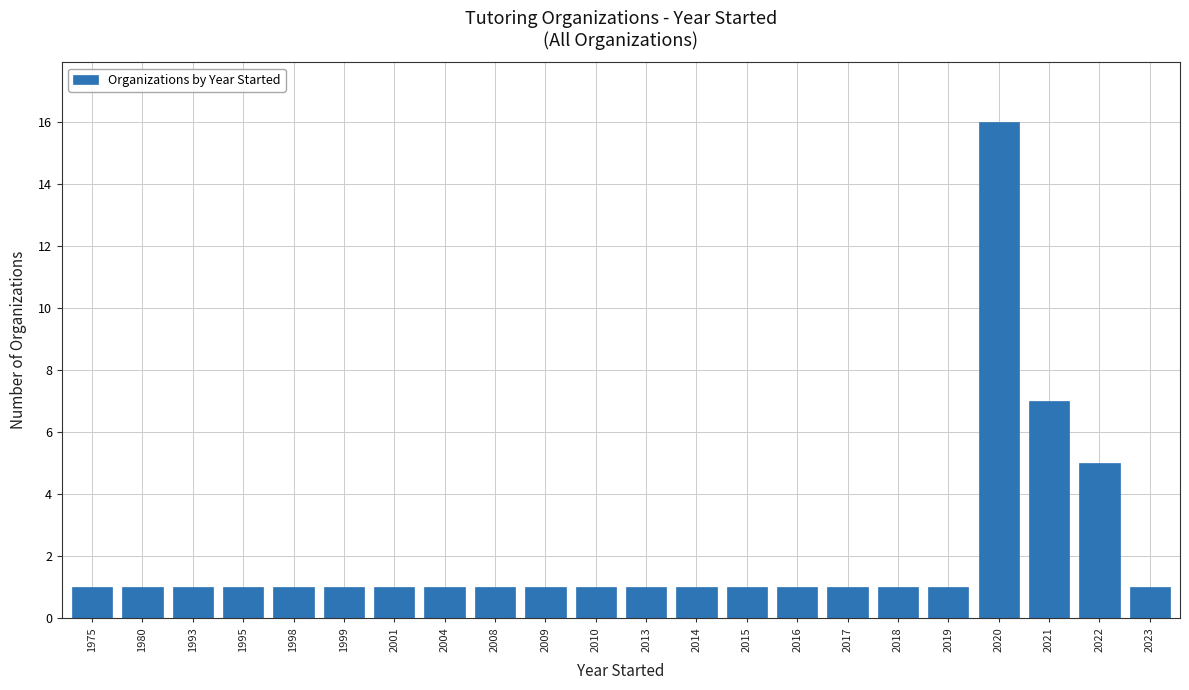

How many distinct data groups are displayed?

1